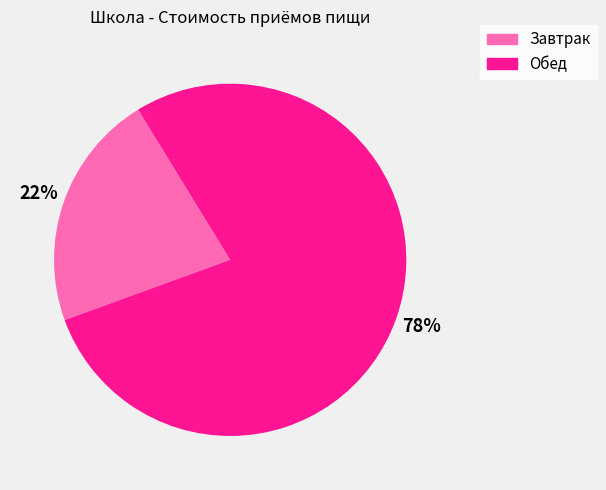

True or false: Обед accounts for 84% of the total.

False